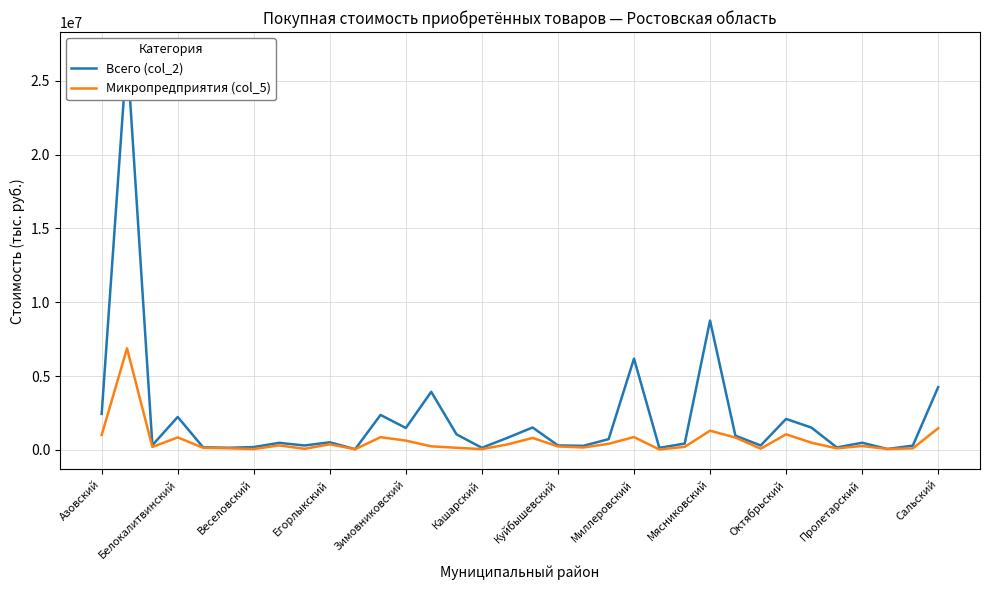

True or false: Микропредприятия (col_5) and Всего (col_2) cross at least once.

False